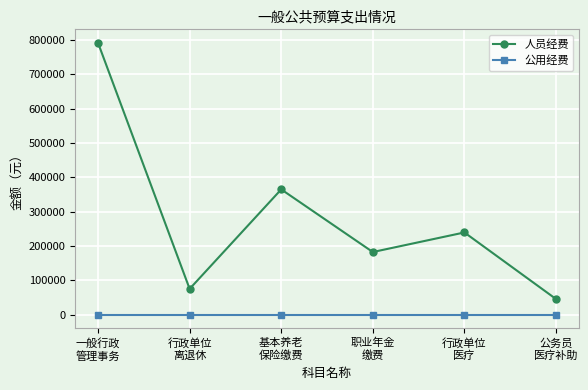

True or false: 人员经费 and 公用经费 cross at least once.

False